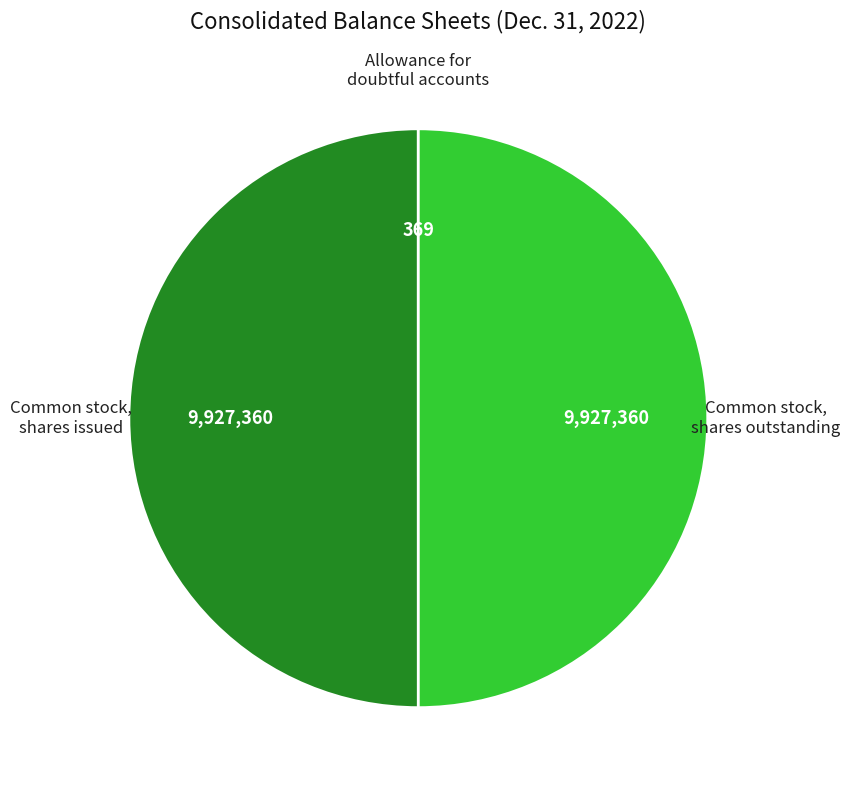

The Common stock, shares issued slice represents 64% of the pie. True or false?

False